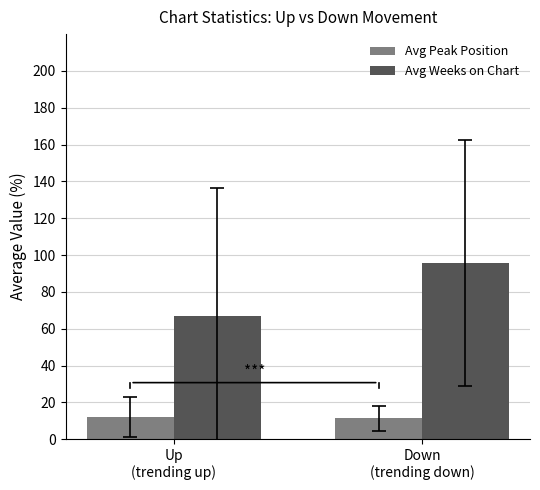

At how many categories does at least one series exceed 43?

2